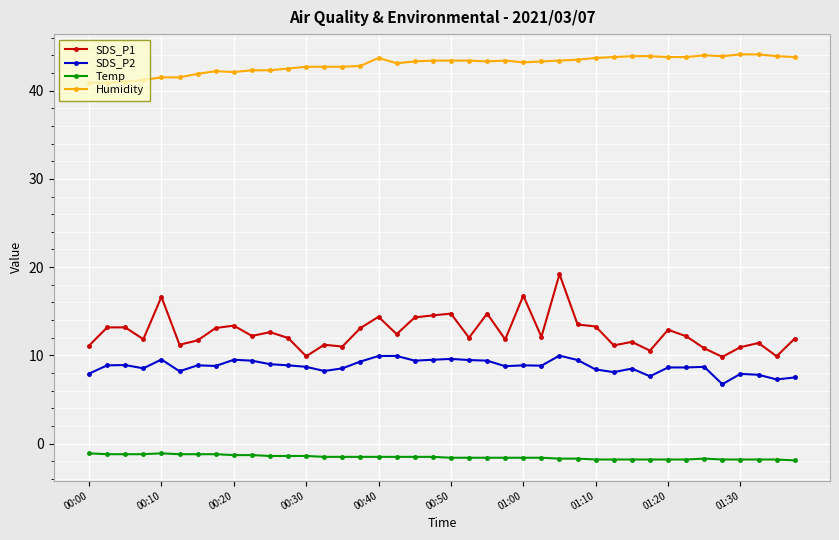

Rank the series by their maximum value, from lowest to highest.

Temp, SDS_P2, SDS_P1, Humidity